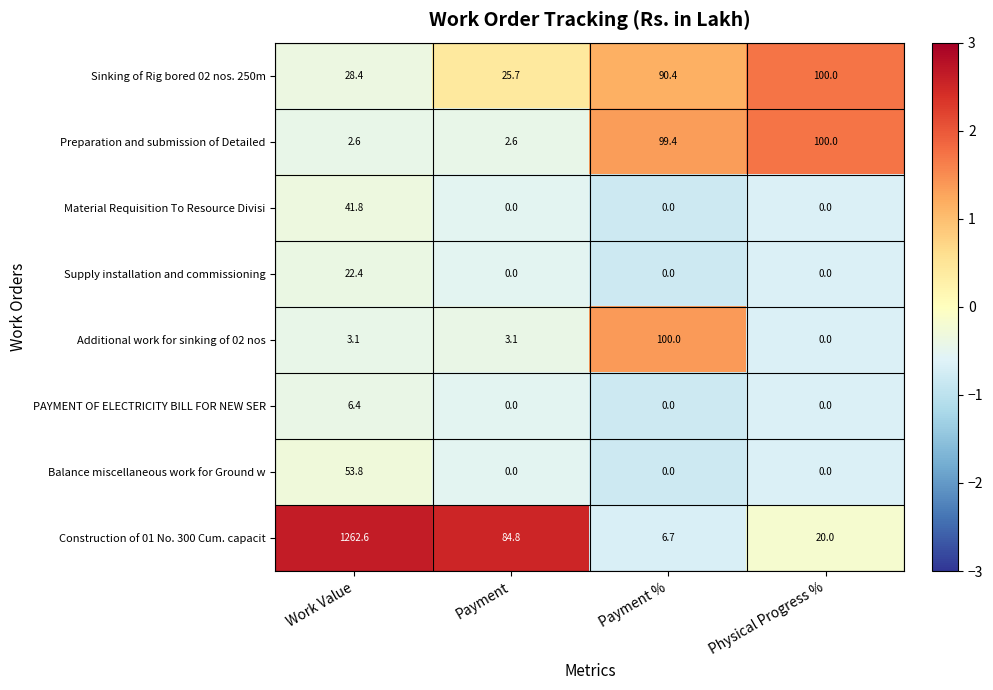

What is the difference between the highest and lowest values at Payment %?

100.0